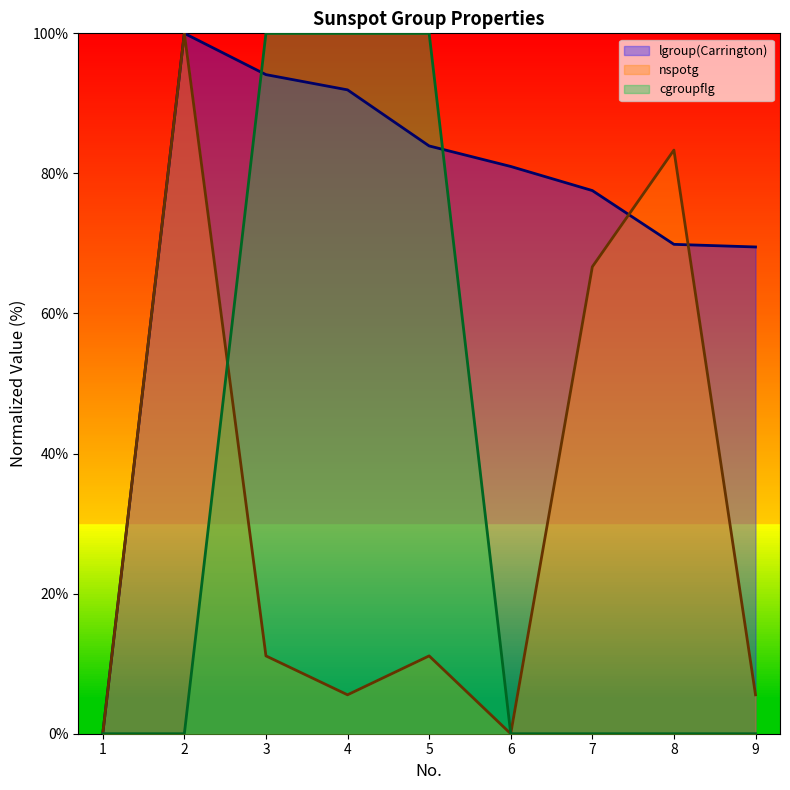

In nspotg, how many points are lower than both neighbors (excluding endpoints)?

2